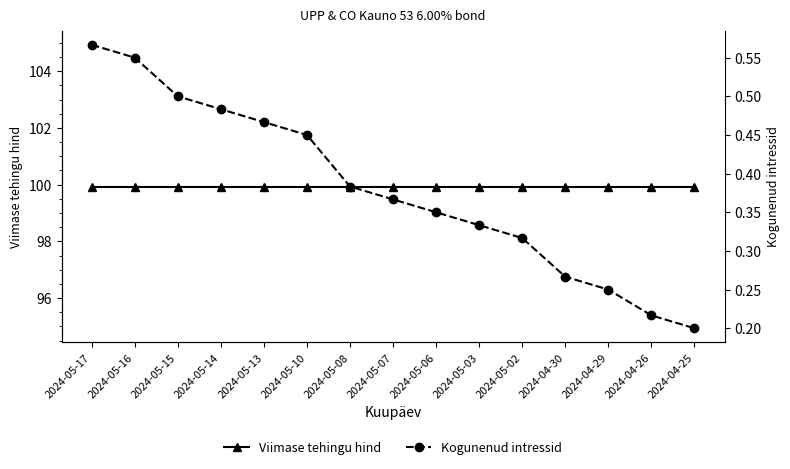

True or false: Viimase tehingu hind has more than 0 points higher than both neighbors.

False